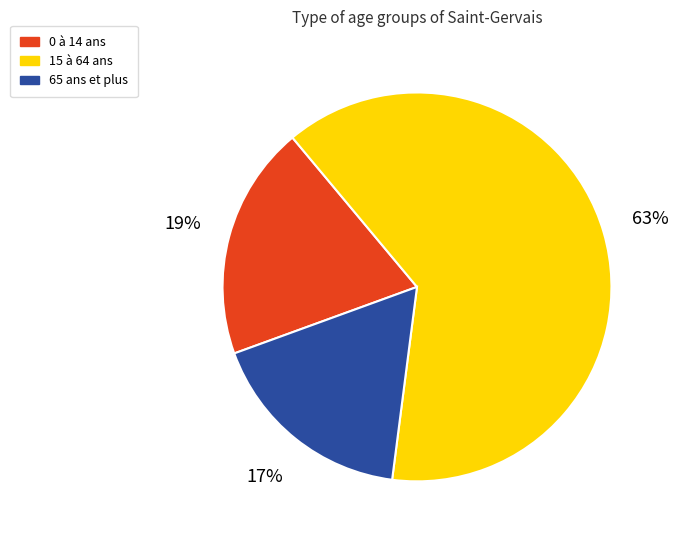

Is the sum of 15 à 64 ans and 65 ans et plus greater than half?

Yes